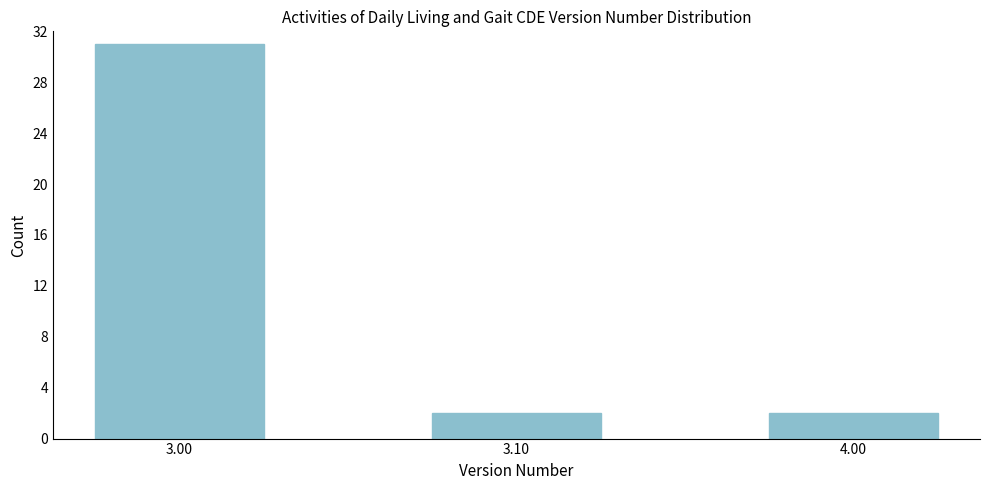

Reading left to right, transcribe all the data shown in this chart.

3.00=31	3.10=2	4.00=2